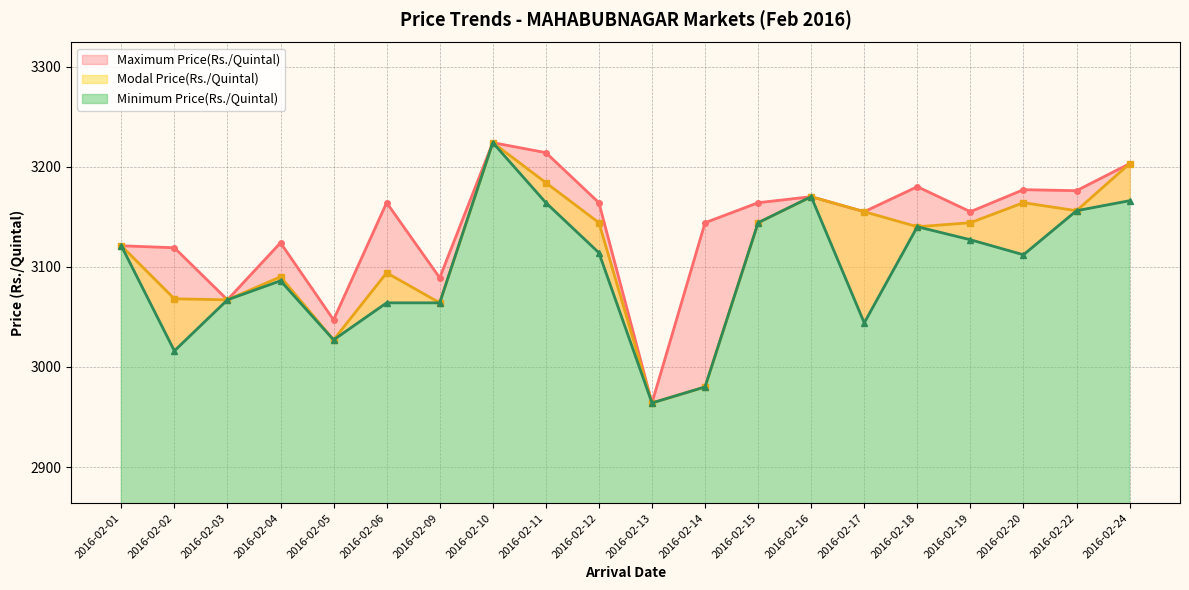

Reading left to right, list all the values displayed in this chart.

Minimum Price(Rs./Quintal): 2016-02-01=3121	2016-02-02=3016	2016-02-03=3067	2016-02-04=3086	2016-02-05=3027	2016-02-06=3064	2016-02-09=3064	2016-02-10=3224	2016-02-11=3164	2016-02-12=3114	2016-02-13=2964	2016-02-14=2980	2016-02-15=3144	2016-02-16=3170	2016-02-17=3044	2016-02-18=3140	2016-02-19=3127	2016-02-20=3112	2016-02-22=3156	2016-02-24=3166
Modal Price(Rs./Quintal): 2016-02-01=3121	2016-02-02=3068	2016-02-03=3067	2016-02-04=3090	2016-02-05=3027	2016-02-06=3094	2016-02-09=3064	2016-02-10=3224	2016-02-11=3184	2016-02-12=3144	2016-02-13=2964	2016-02-14=2980	2016-02-15=3144	2016-02-16=3170	2016-02-17=3155	2016-02-18=3140	2016-02-19=3144	2016-02-20=3164	2016-02-22=3156	2016-02-24=3203
Maximum Price(Rs./Quintal): 2016-02-01=3121	2016-02-02=3119	2016-02-03=3067	2016-02-04=3124	2016-02-05=3047	2016-02-06=3164	2016-02-09=3089	2016-02-10=3224	2016-02-11=3214	2016-02-12=3164	2016-02-13=2964	2016-02-14=3144	2016-02-15=3164	2016-02-16=3170	2016-02-17=3155	2016-02-18=3180	2016-02-19=3155	2016-02-20=3177	2016-02-22=3176	2016-02-24=3203